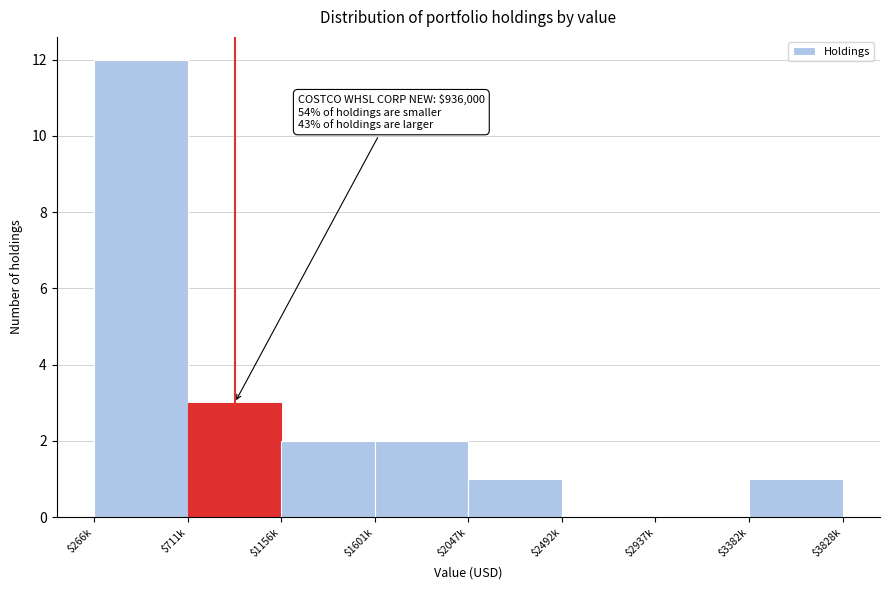

At which label is the value closest to 6?

$711k